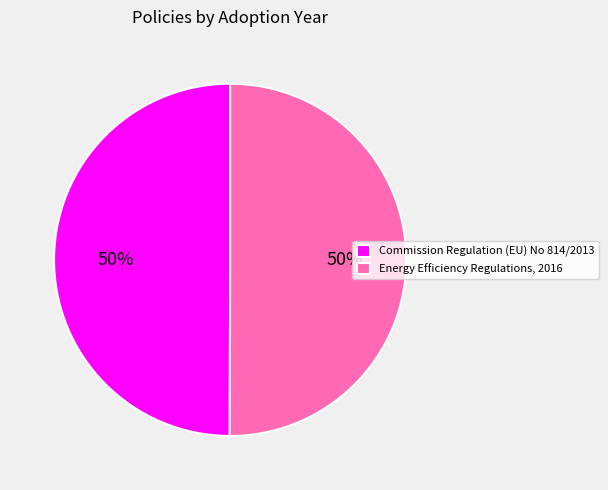

Approximately how many times larger is the value at Energy Efficiency Regulations, 2016 compared to Commission Regulation (EU) No 814/2013?

1.0